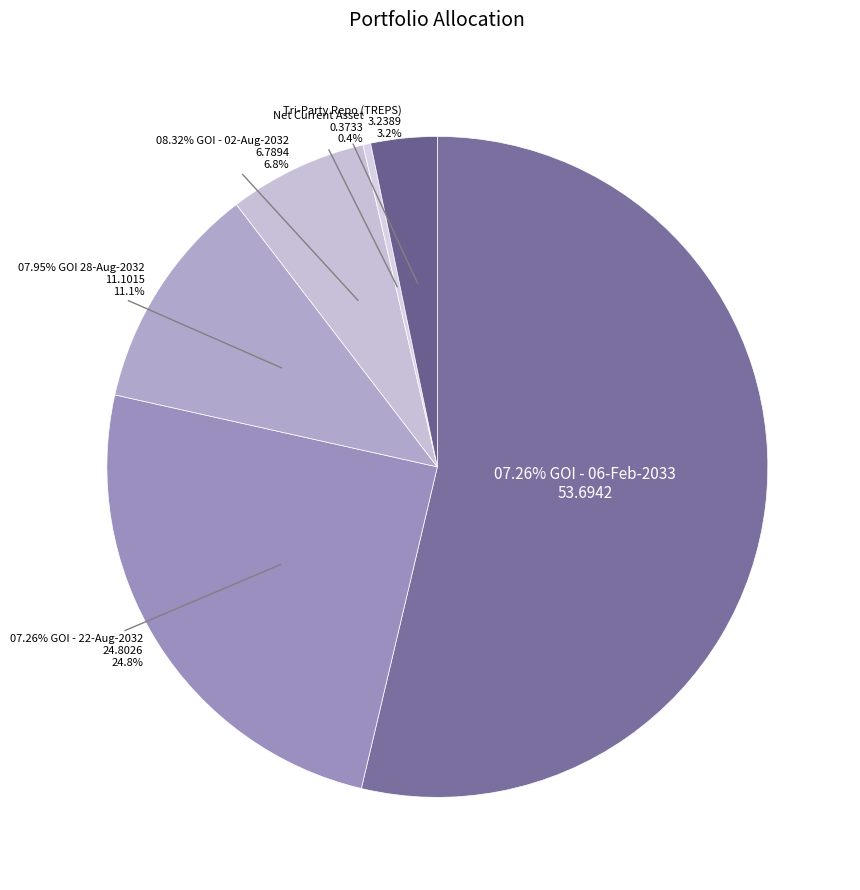

What is the largest slice in the pie chart?

07.26% GOI - 06-Feb-2033